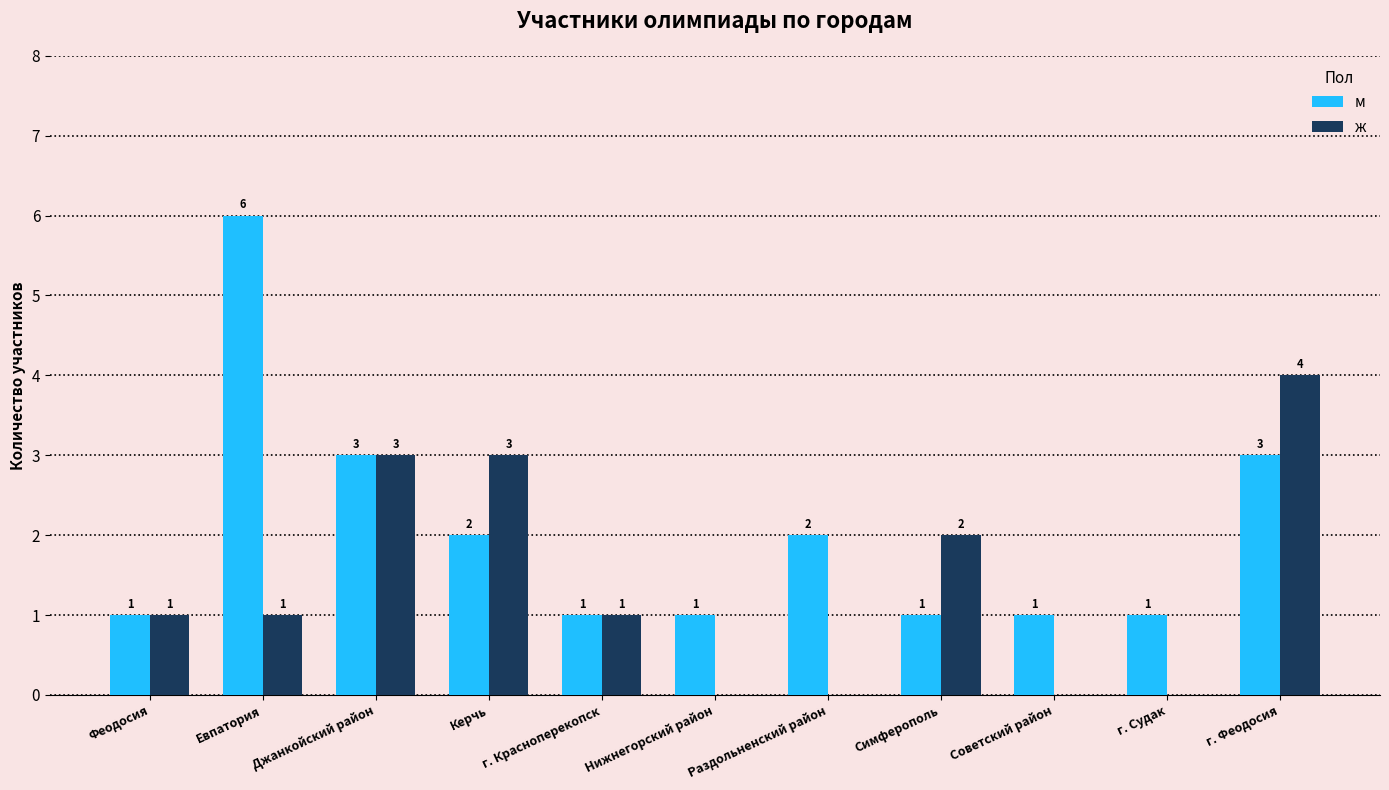

Reading left to right, extract all data points from this chart.

м: Феодосия=1	Евпатория=6	Джанкойский район=3	Керчь=2	г. Красноперекопск=1	Нижнегорский район=1	Раздольненский район=2	Симферополь=1	Советский район=1	г. Судак=1	г. Феодосия=3
ж: Феодосия=1	Евпатория=1	Джанкойский район=3	Керчь=3	г. Красноперекопск=1	Нижнегорский район=0	Раздольненский район=0	Симферополь=2	Советский район=0	г. Судак=0	г. Феодосия=4